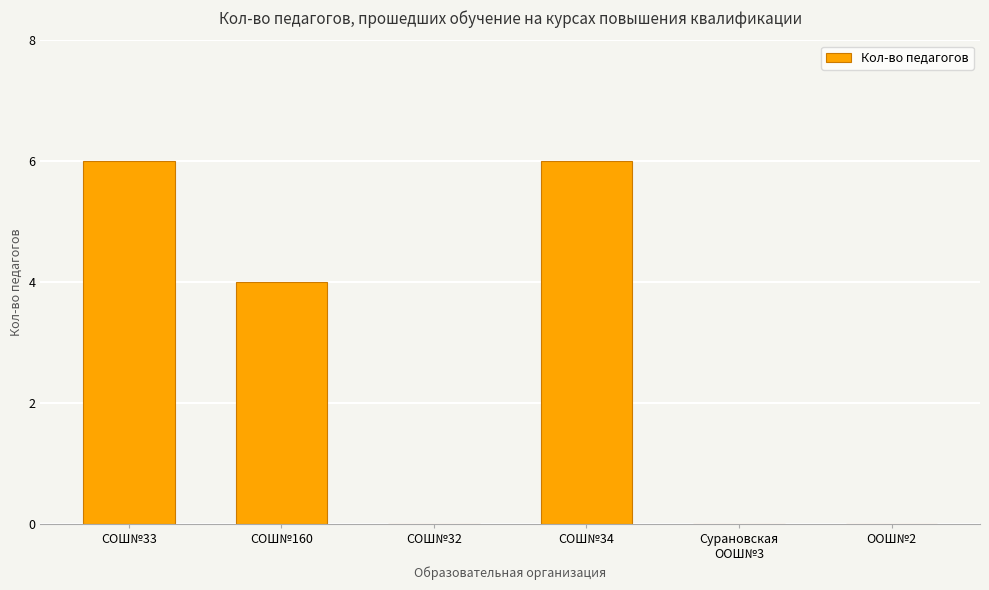

What is the difference between the values at СОШ№33 and СОШ№32?

6